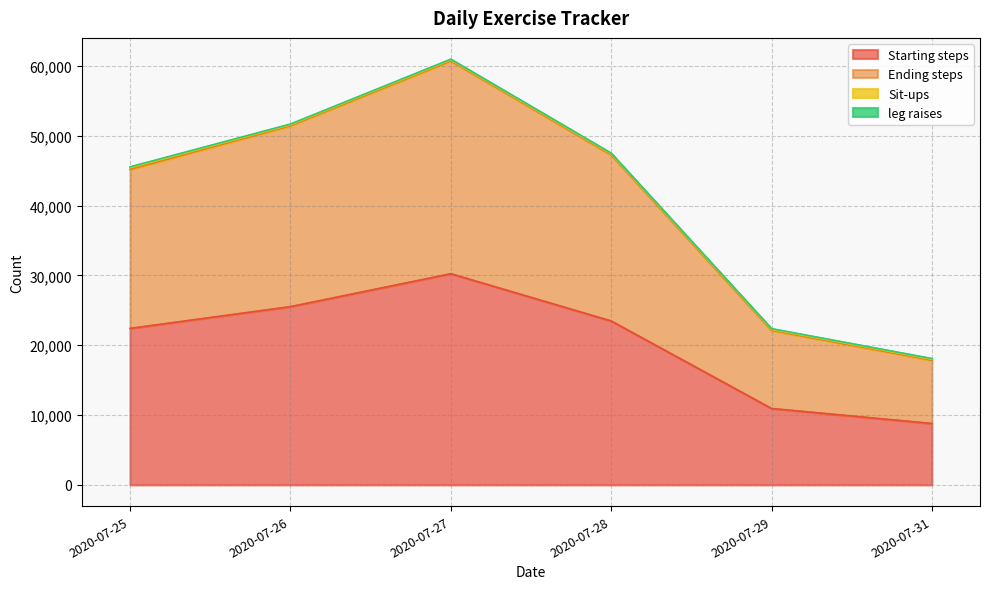

At which category is the sum across all series the highest?

2020-07-27